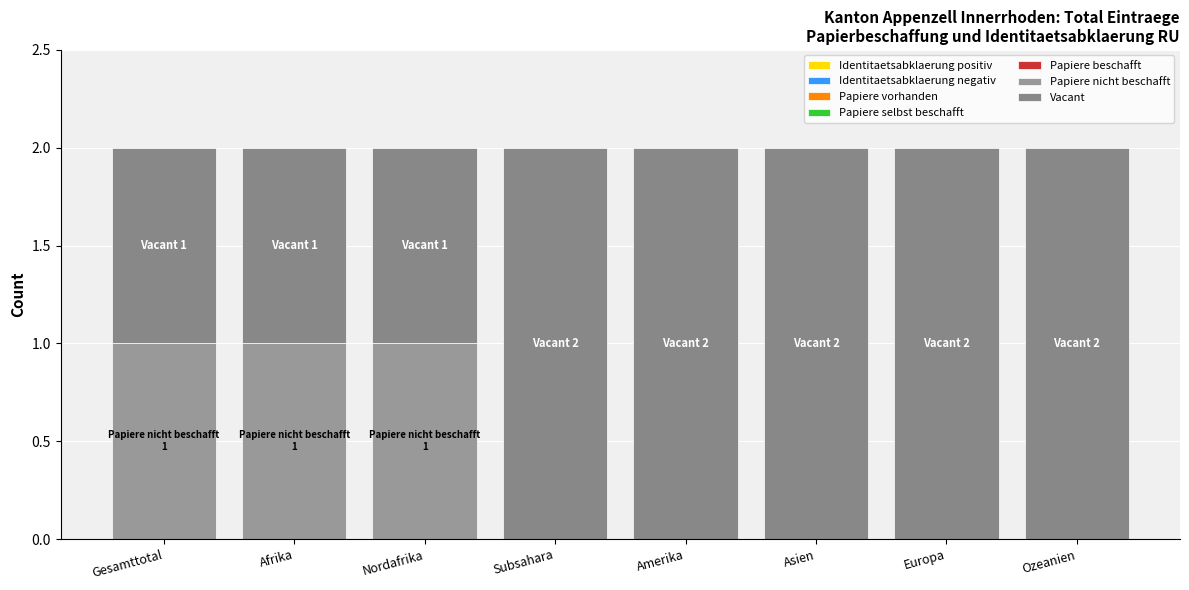

At which label does Papiere selbst beschafft reach its minimum?

Gesamttotal